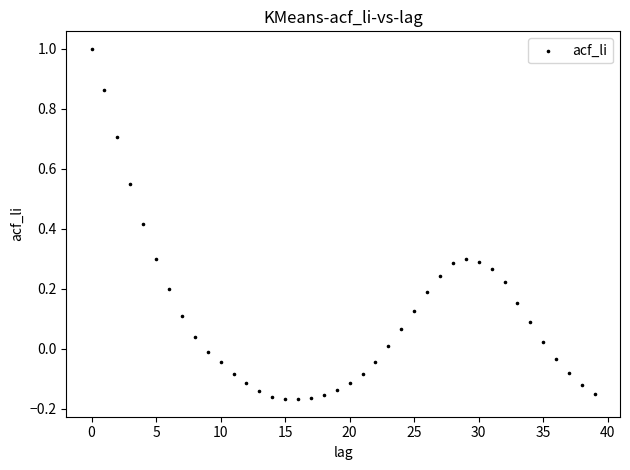

What is the range of Y values (max minus min)?

1.2